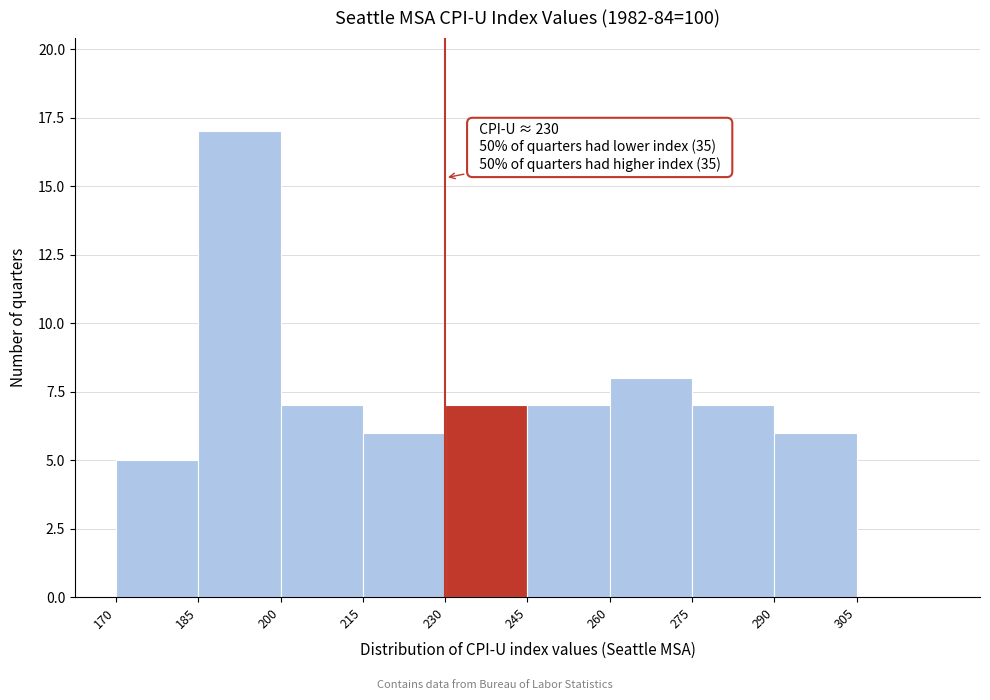

Over which range of the x-axis is the bar tallest?

185 to 200